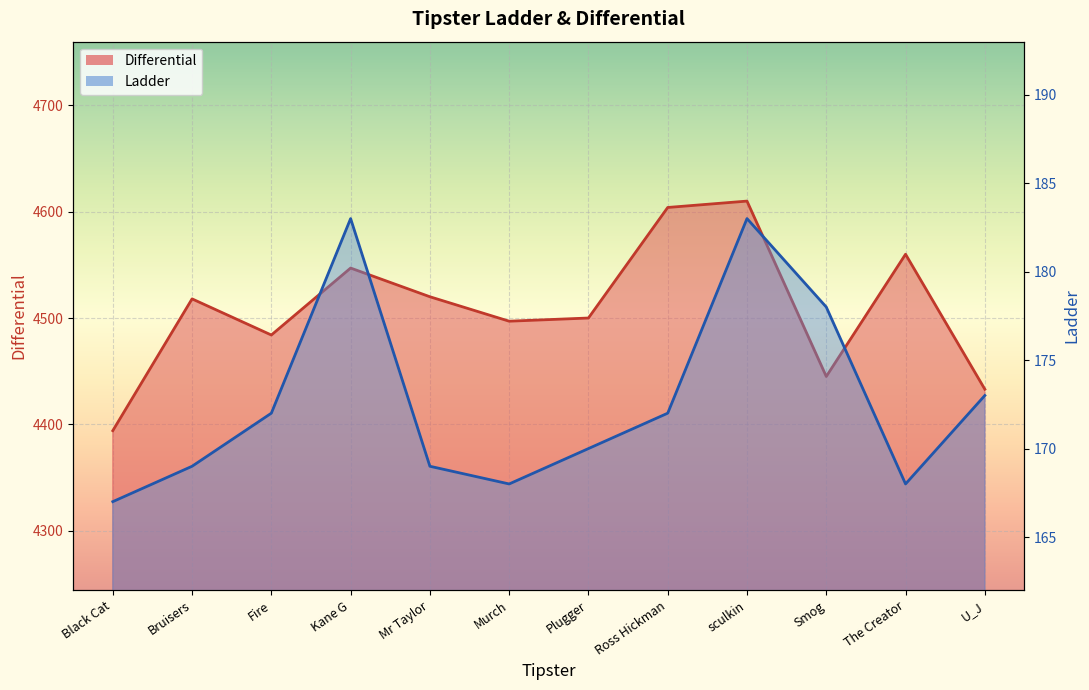

What is the total value across all series at Murch?

4665